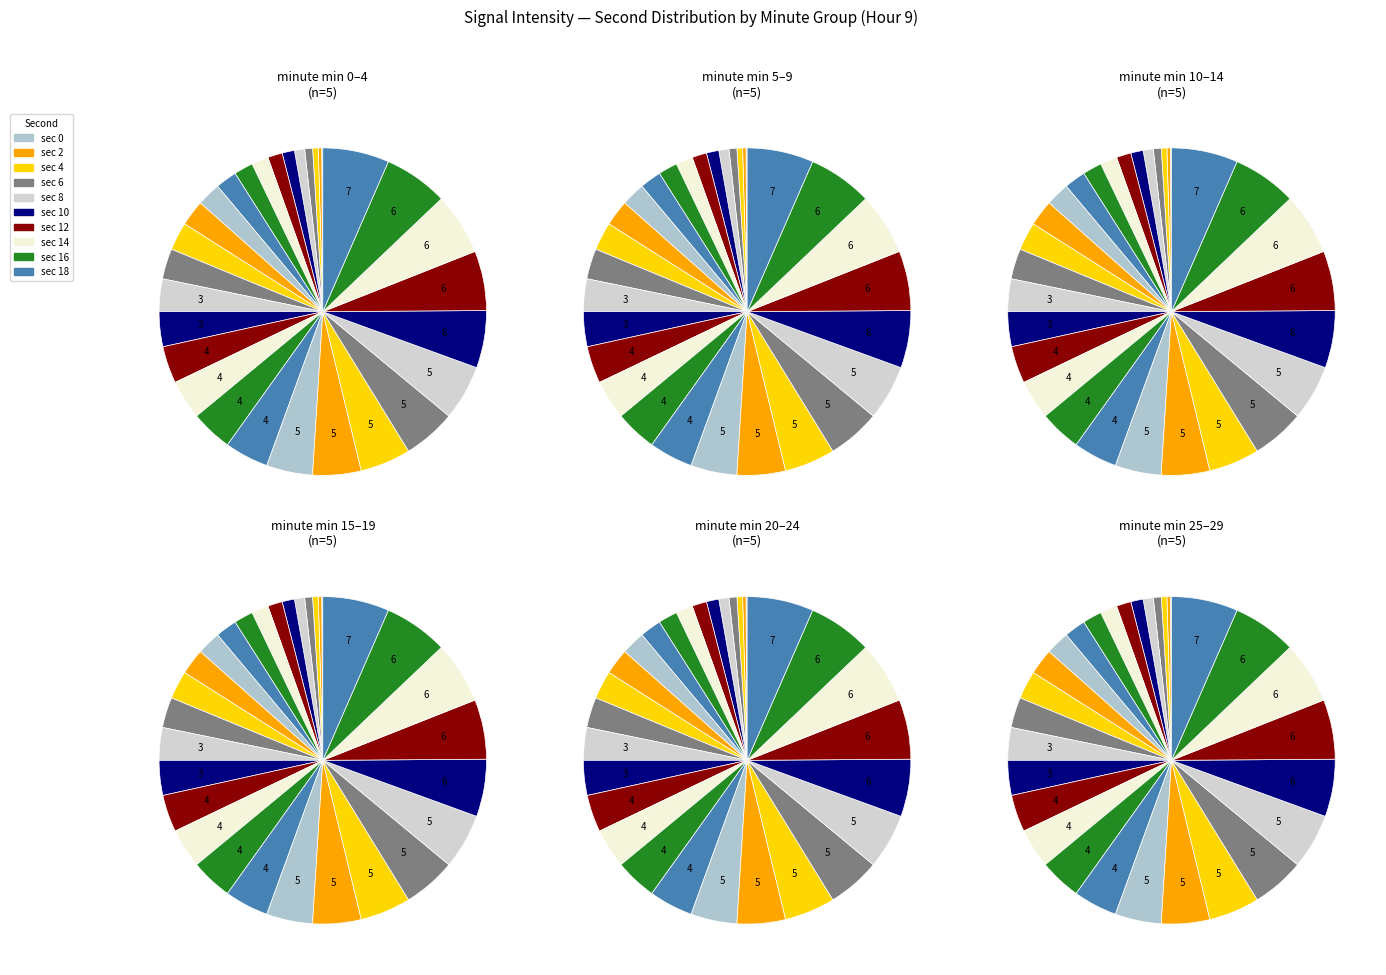

How many segments does this pie chart have?

30